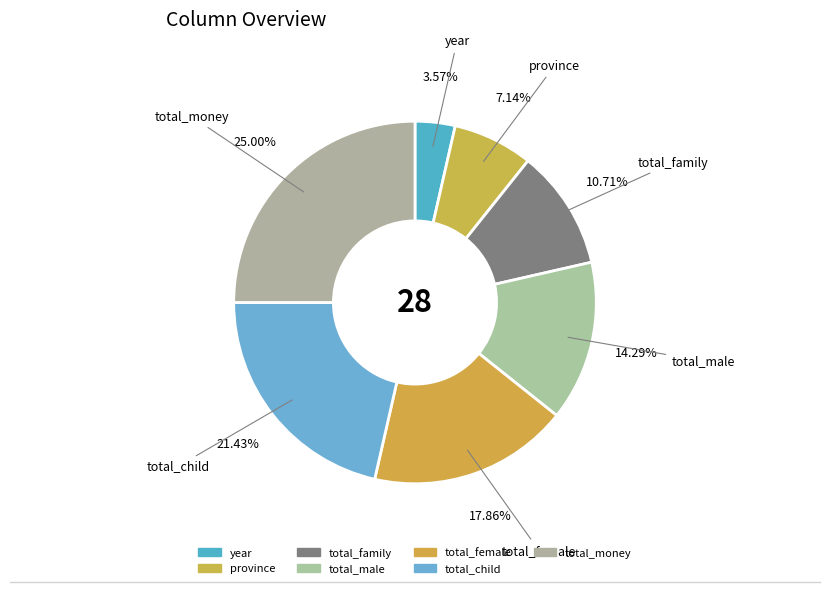

How many slices are in this pie chart?

7